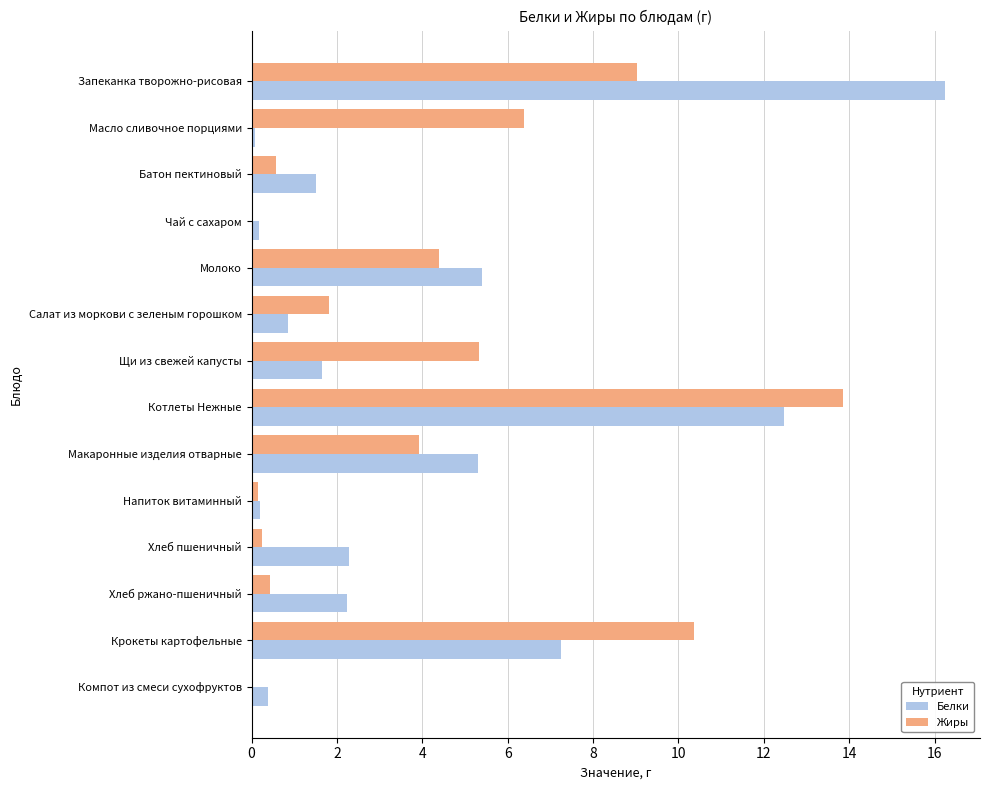

Which category has the highest value across all series?

Запеканка творожно-рисовая